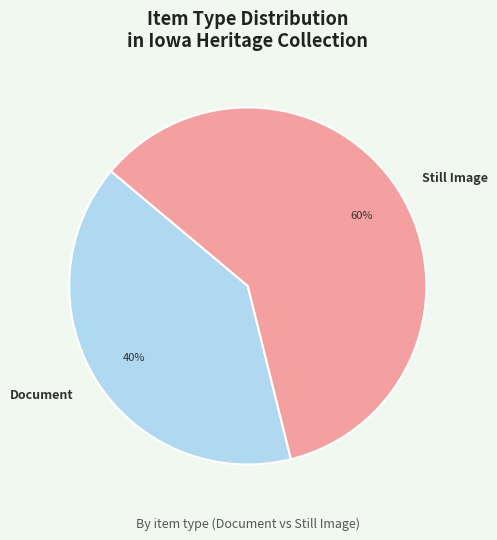

Combined, do Still Image and Document account for over 50%?

Yes